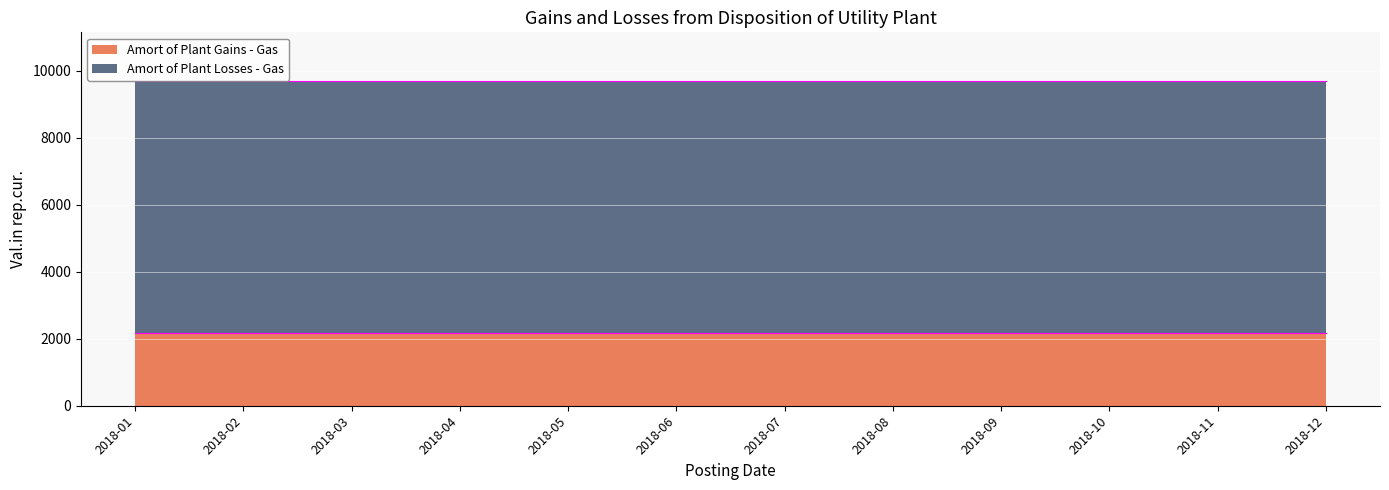

The Amort of Plant Gains - Gas series shows 3453.9 at 2018-07. True or false?

False